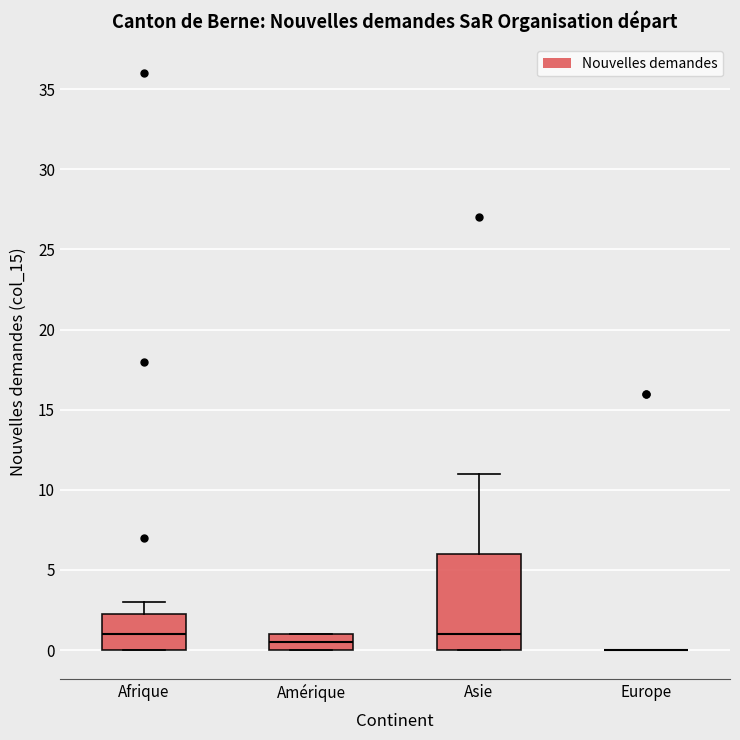

Where does the median line of the box for Amérique sit on the y-axis? The values are not printed on the chart, so give them approximately, as read against the axis.

0.5